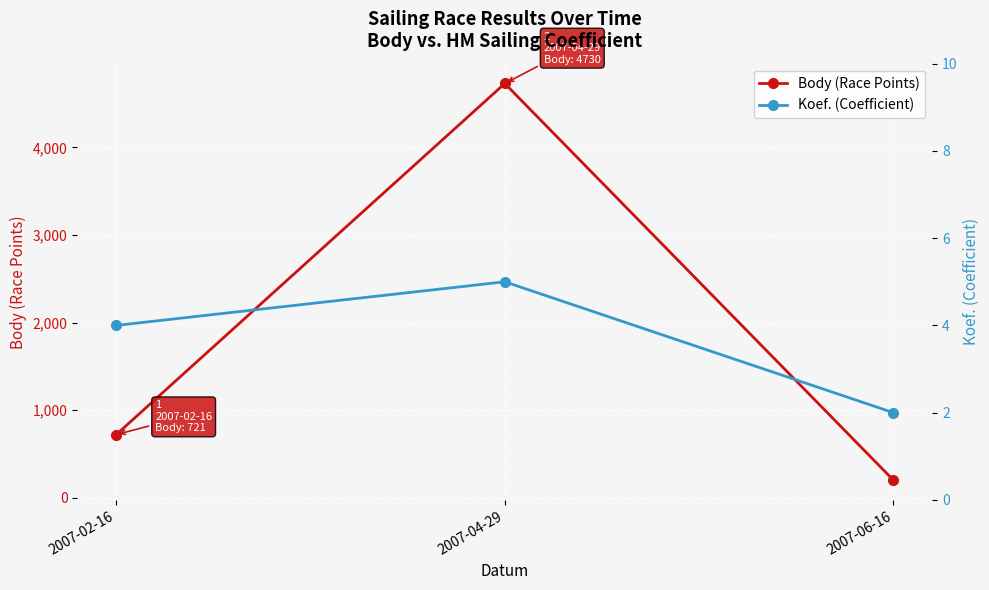

Reading right to left, extract all data points from this chart.

Body (Race Points): 2007-06-16=202	2007-04-29=4730	2007-02-16=721
Koef. (Coefficient): 2007-06-16=2	2007-04-29=5	2007-02-16=4